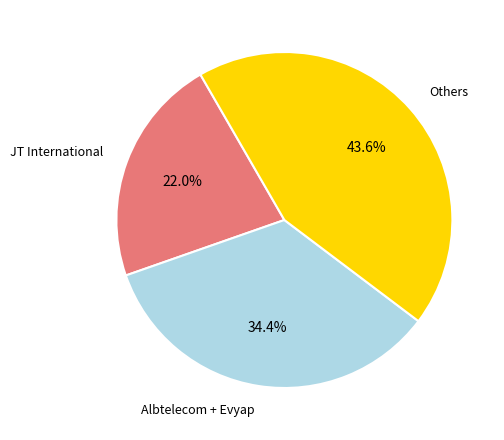

Does any single category account for the majority?

No